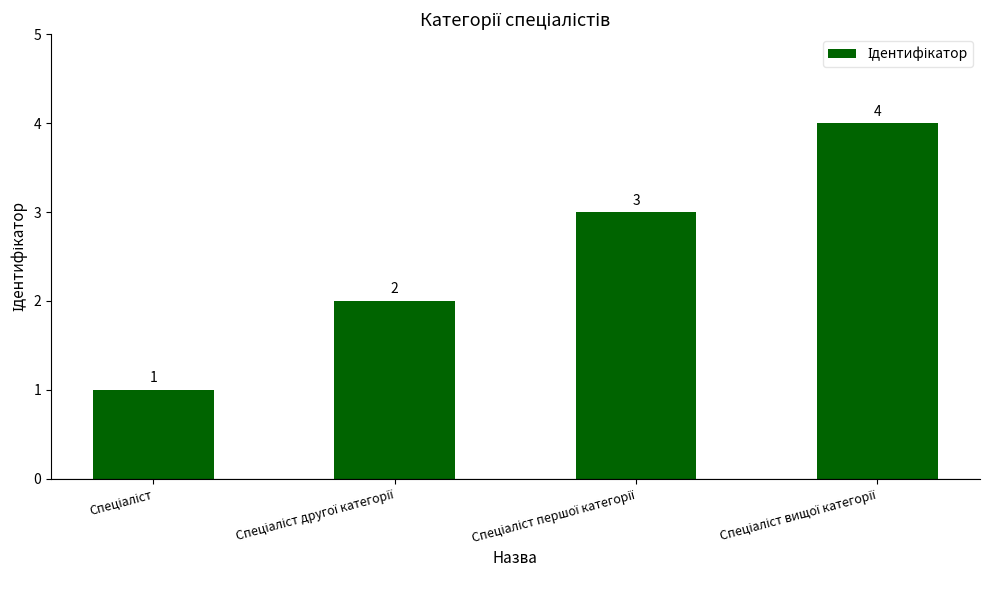

How many values are between 2 and 4?

3